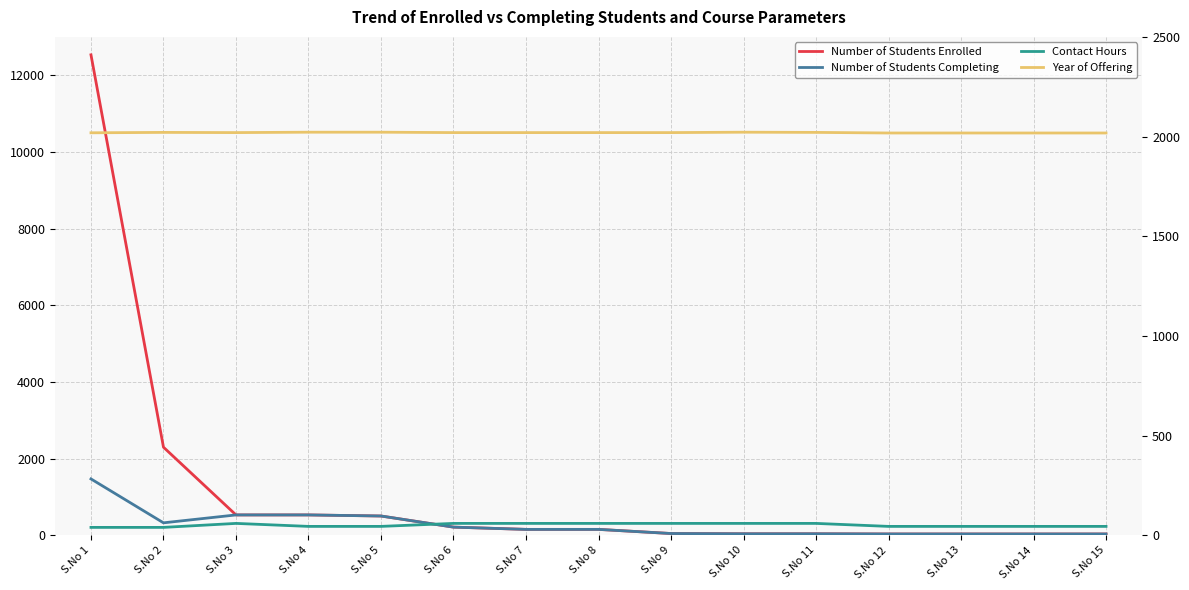

What is the smallest value displayed?

36